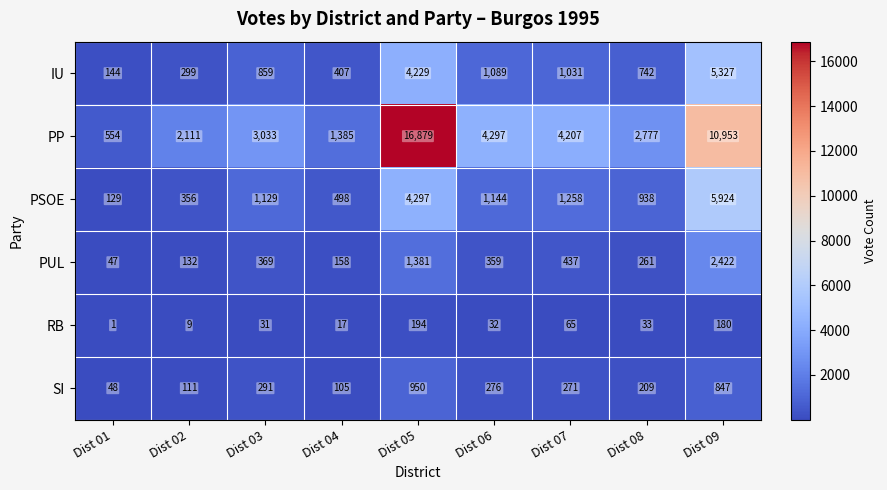

Is it true that PSOE equals 7819 at Dist 09?

False